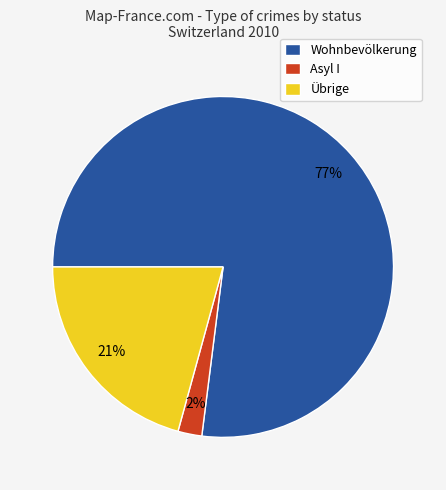

Is the sum of Asyl I and Übrige greater than half?

No